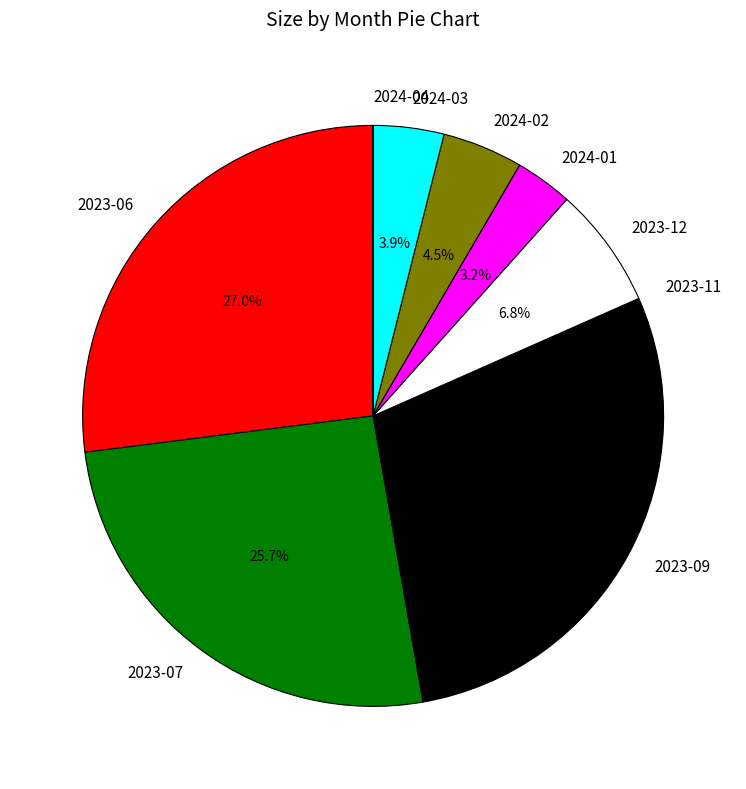

Does any single category account for the majority?

No